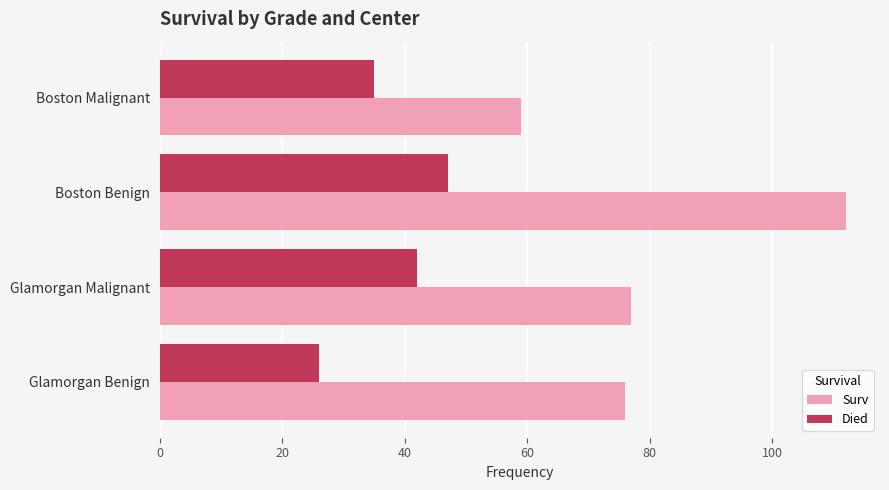

The value of Died at Boston Malignant is 35. True or false?

True